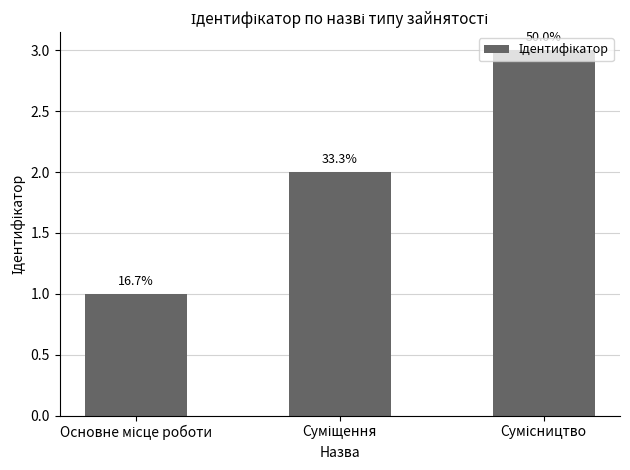

Does the chart contain any negative values?

No